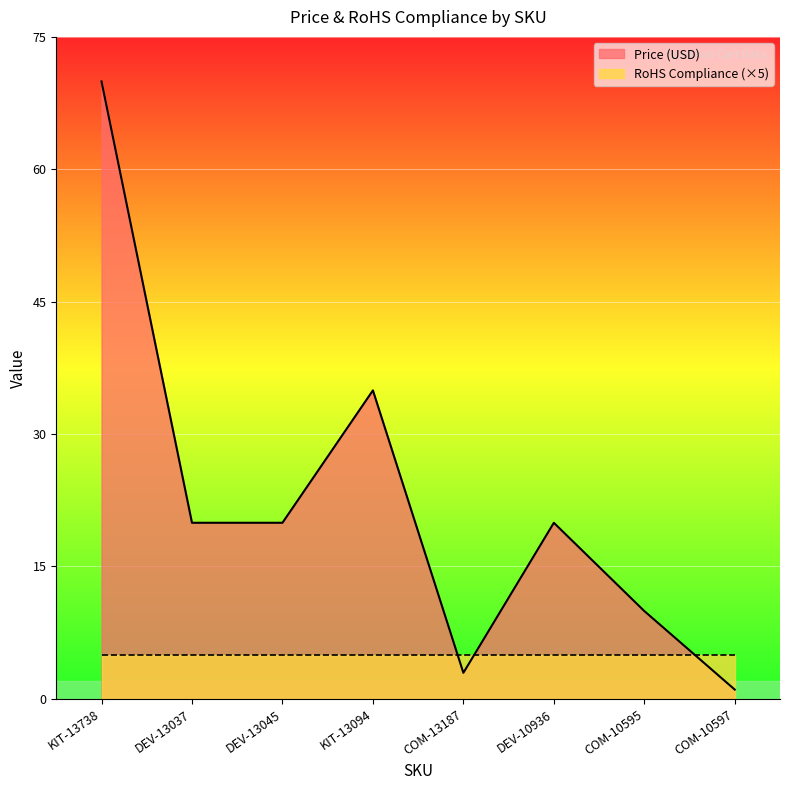

Reading left to right, what are all the values shown in this chart?

KIT-13738=70.0	DEV-13037=19.9	DEV-13045=19.9	KIT-13094=35.0	COM-13187=3.0	DEV-10936=19.9	COM-10595=9.9	COM-10597=1.1